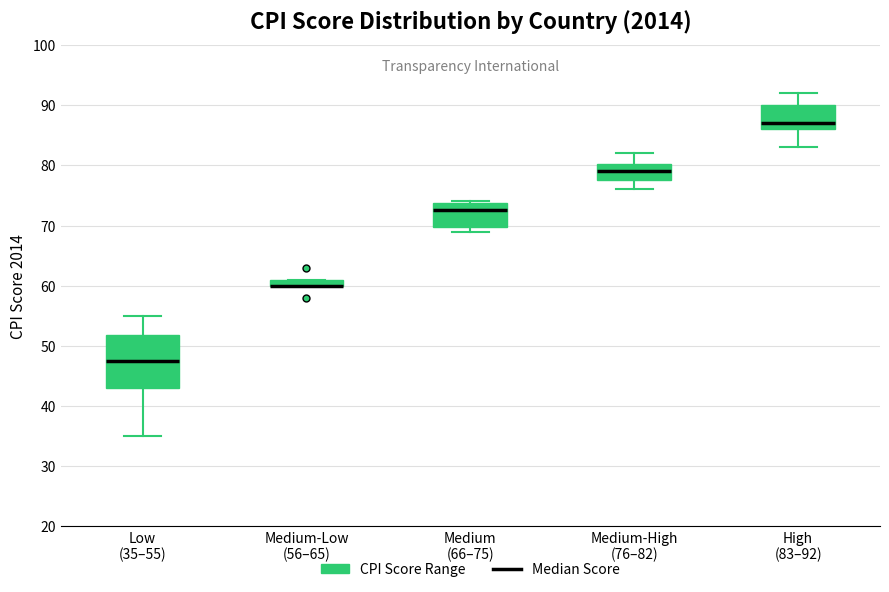

Where does the median line of the box for Low (35–55) sit on the y-axis? The values are not printed on the chart, so give them approximately, as read against the axis.

48